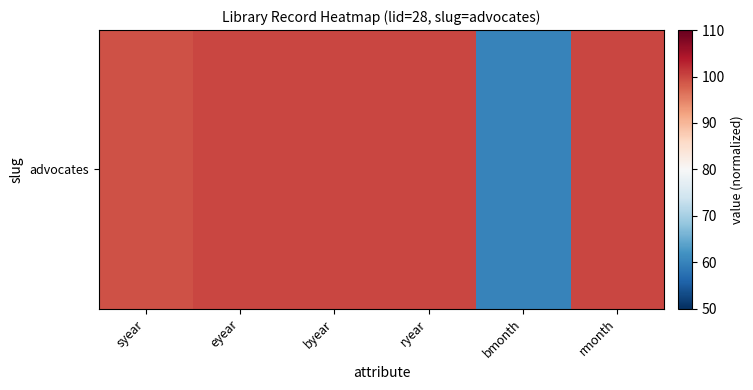

What is the difference between the maximum and second lowest values?

1